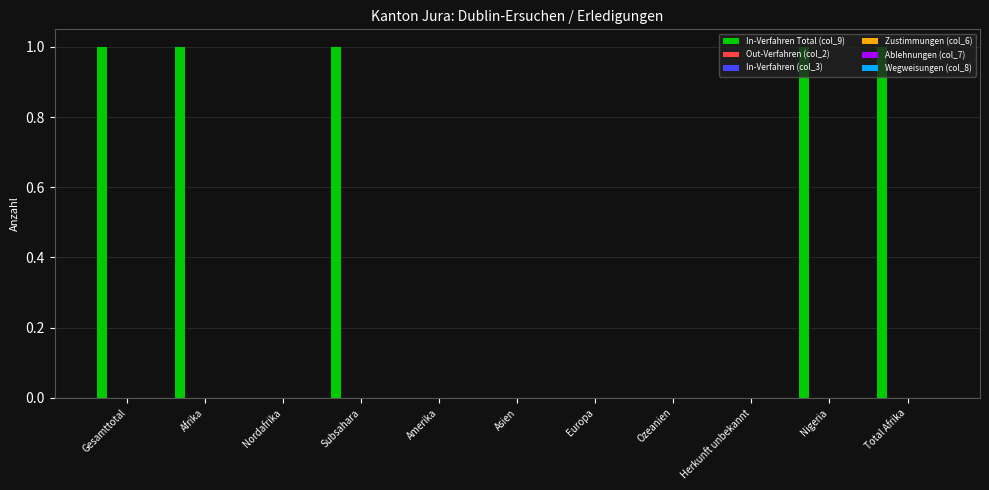

How many series are shown in this chart?

1